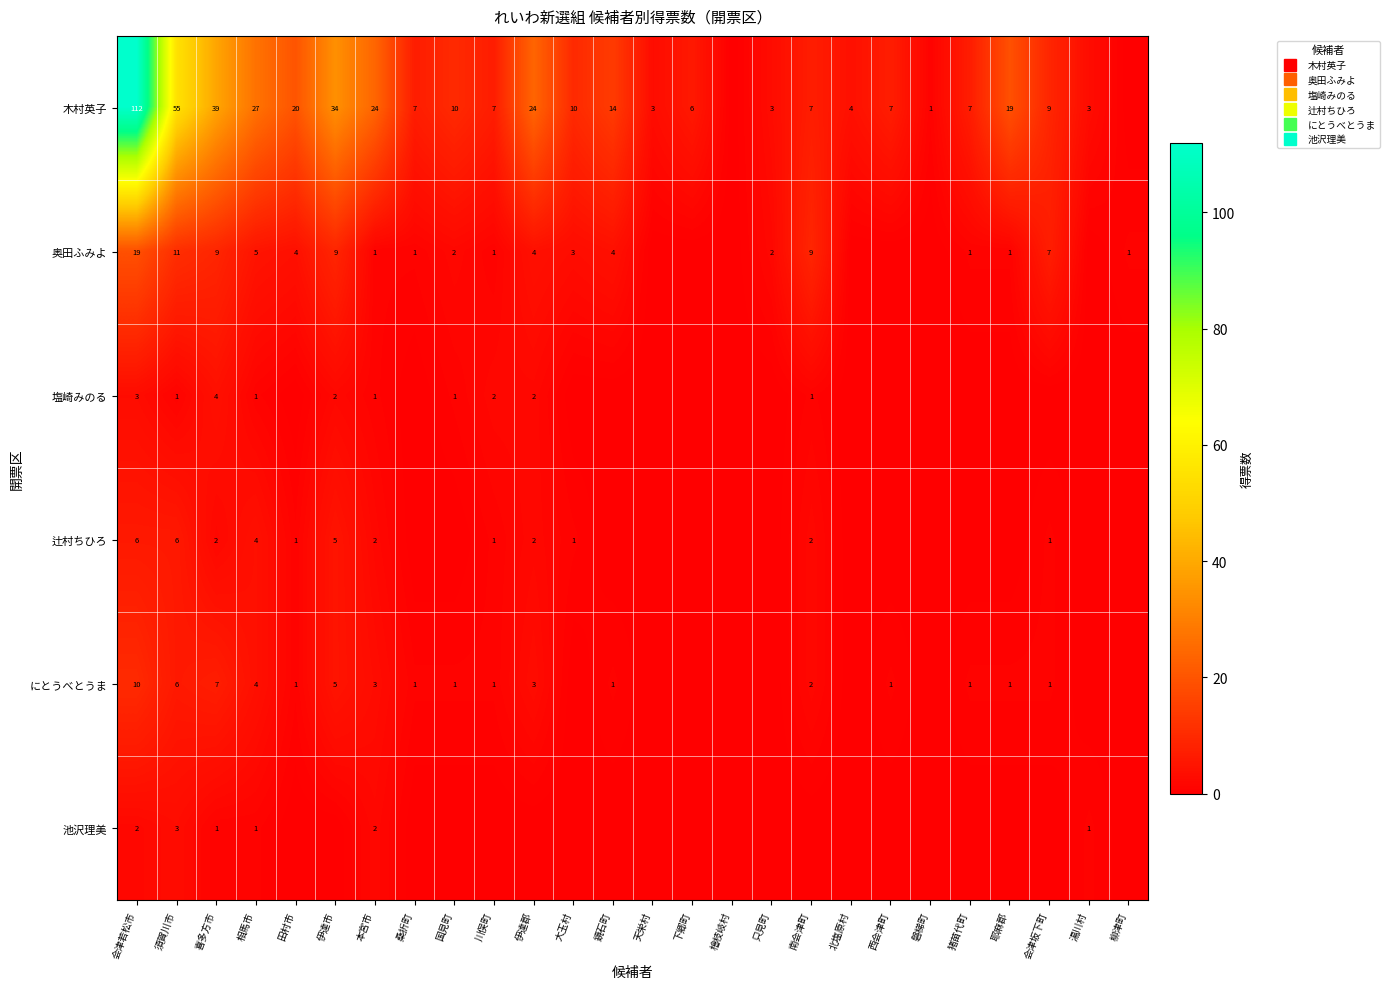

How many data points in 奥田ふみよ are less than 2?

13